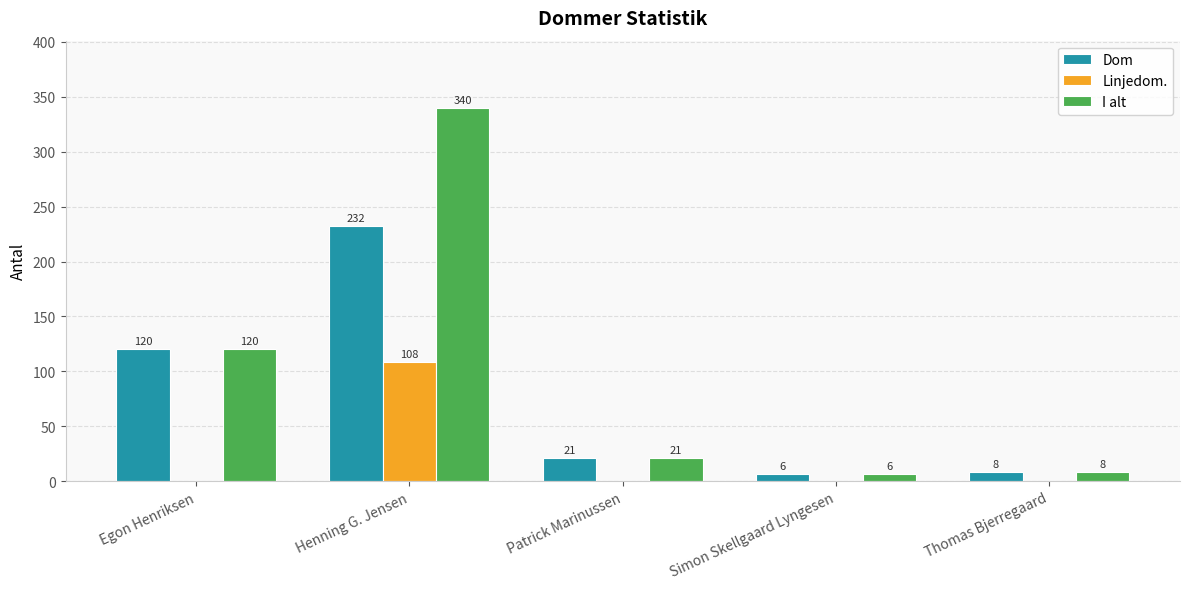

Reading right to left, what are all the values shown in this chart?

Dom: Thomas Bjerregaard=8	Simon Skellgaard Lyngesen=6	Patrick Marinussen=21	Henning G. Jensen=232	Egon Henriksen=120
Linjedom.: Thomas Bjerregaard=0	Simon Skellgaard Lyngesen=0	Patrick Marinussen=0	Henning G. Jensen=108	Egon Henriksen=0
I alt: Thomas Bjerregaard=8	Simon Skellgaard Lyngesen=6	Patrick Marinussen=21	Henning G. Jensen=340	Egon Henriksen=120